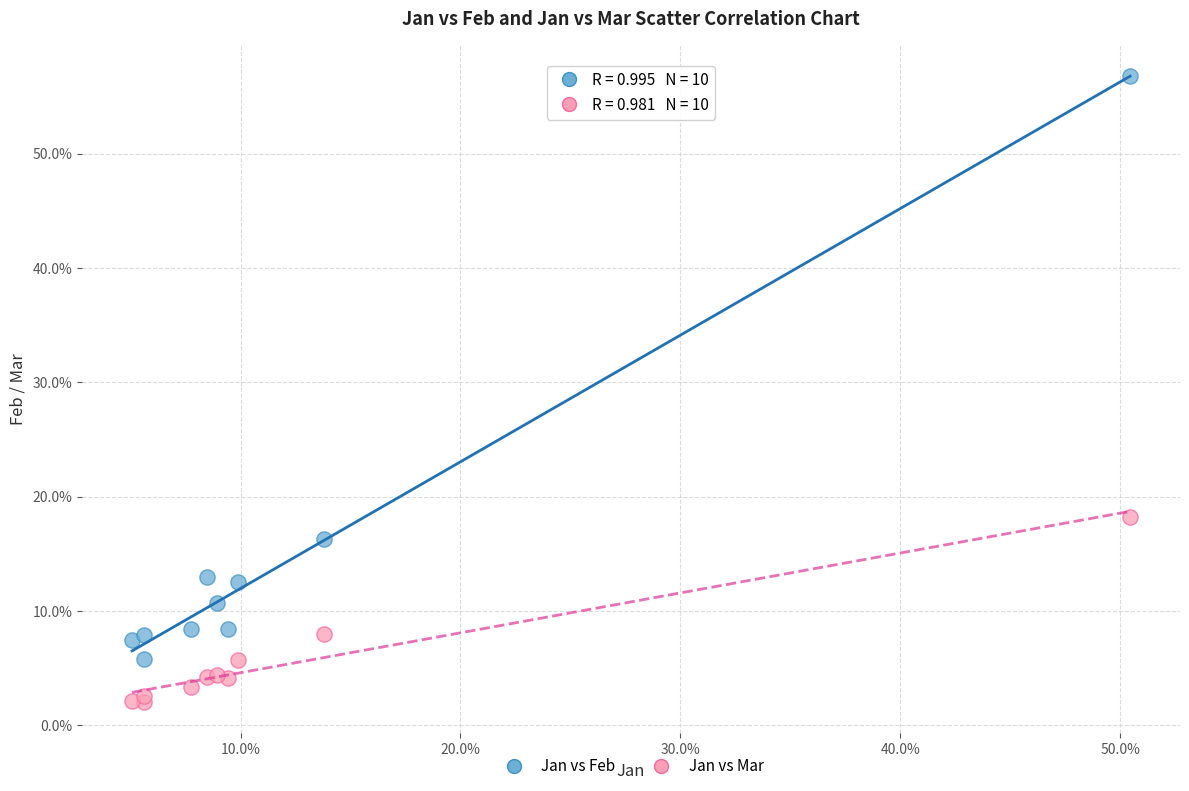

Which series contains the lowest Y value?

Jan vs Mar